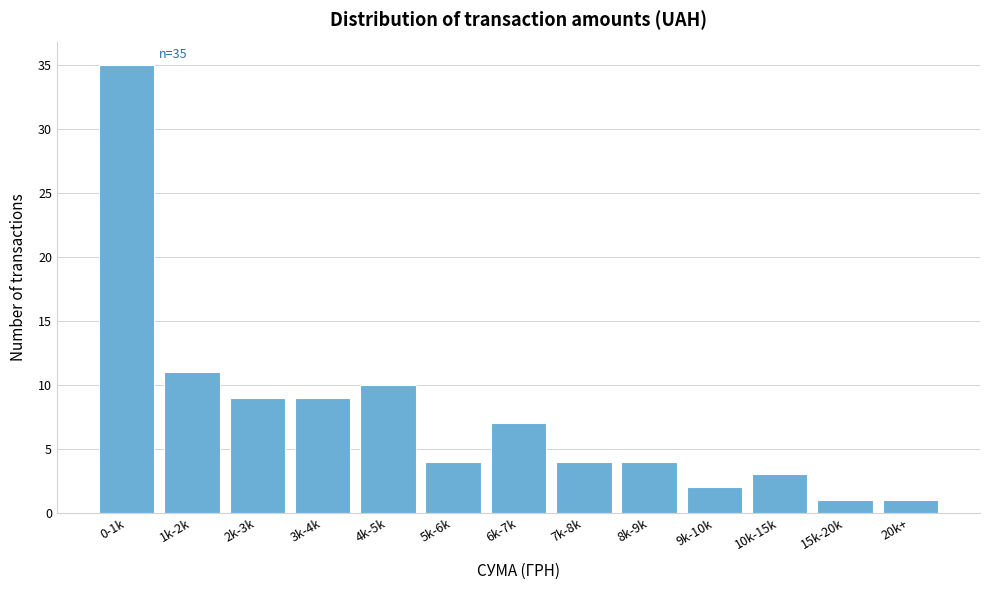

Reading right to left, what are all the values shown in this chart?

1	1	3	2	4	4	7	4	10	9	9	11	35